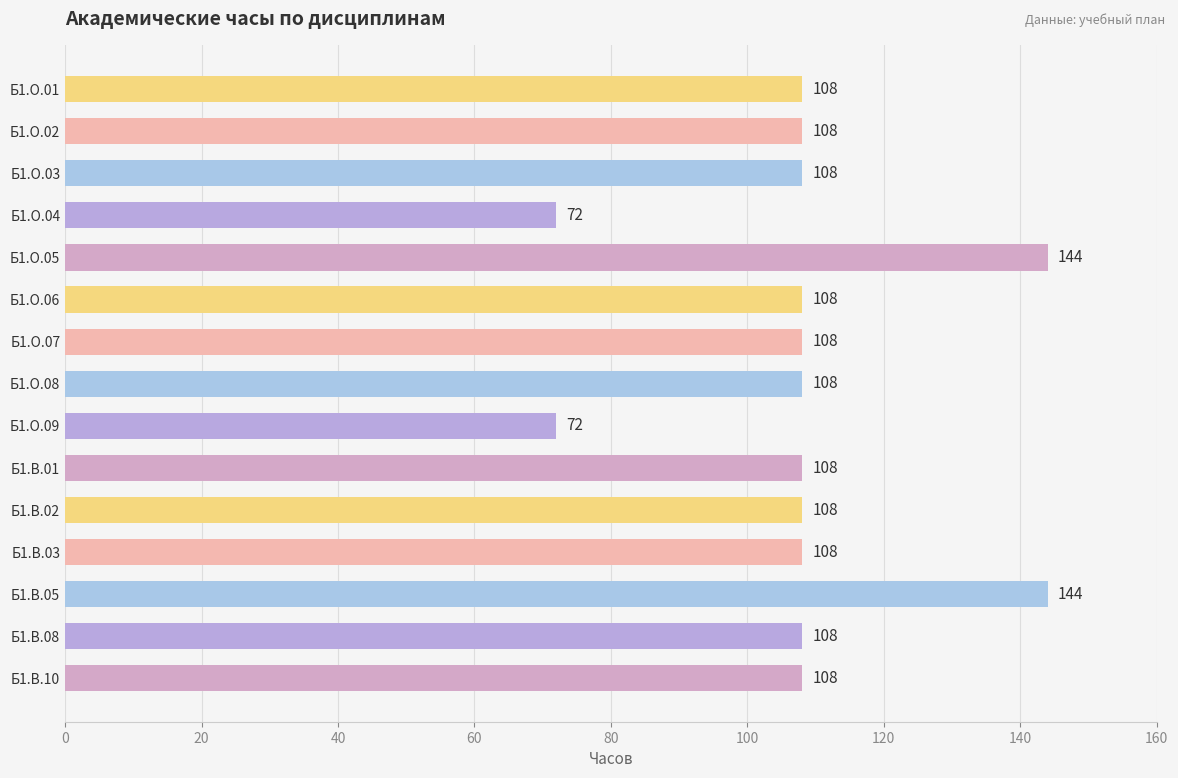

Reading bottom to top, list all the values displayed in this chart.

108	108	144	108	108	108	72	108	108	108	144	72	108	108	108